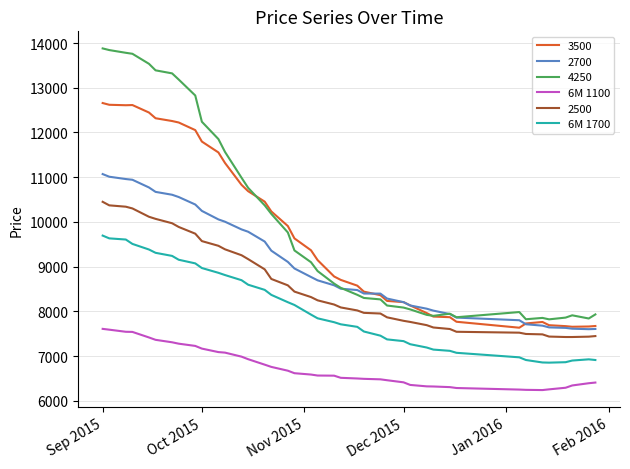

True or false: 2500 and 4250 cross at least once.

False